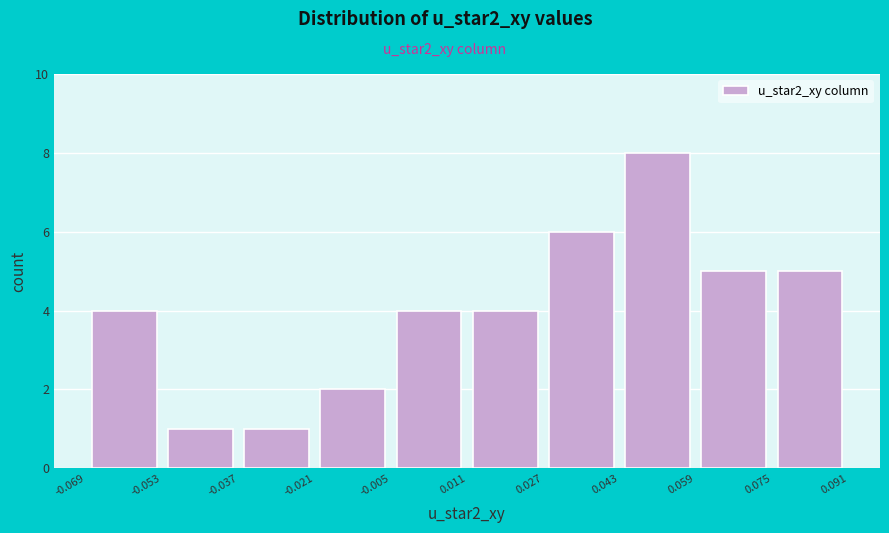

How tall is the bar that spans 0.075 to 0.091 on the x-axis? The values are not printed on the chart, so give them approximately, as read against the axis.

5